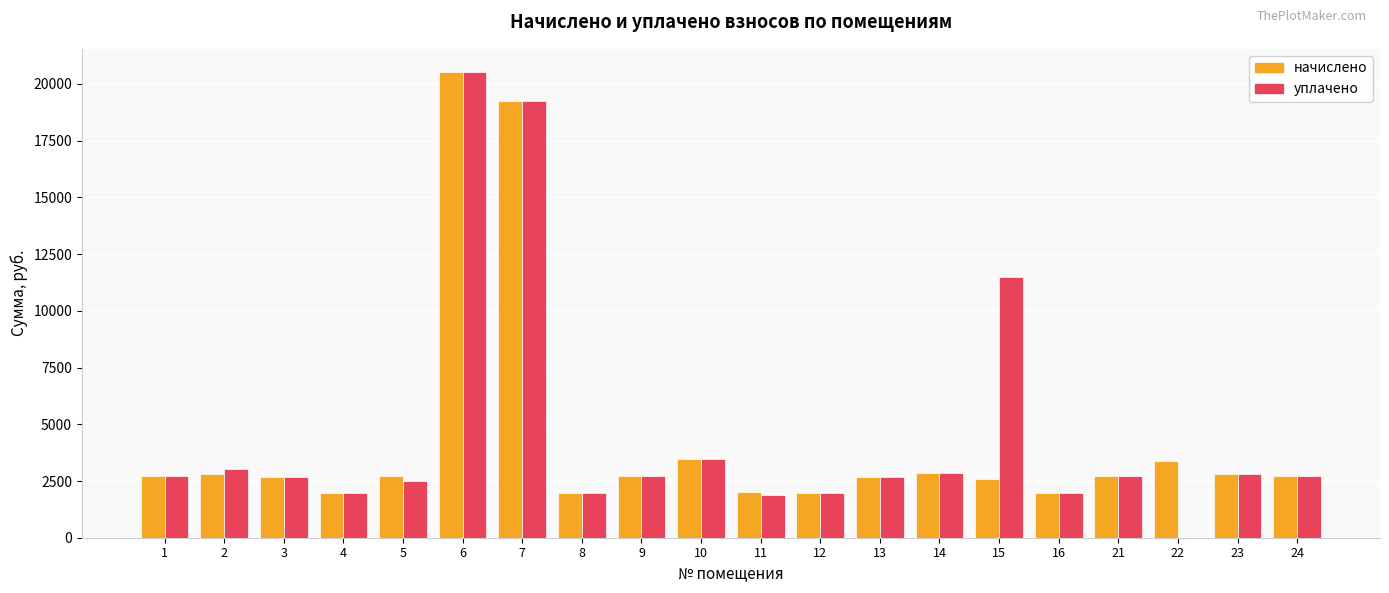

Which series changed the most between 13 and 22?

уплачено